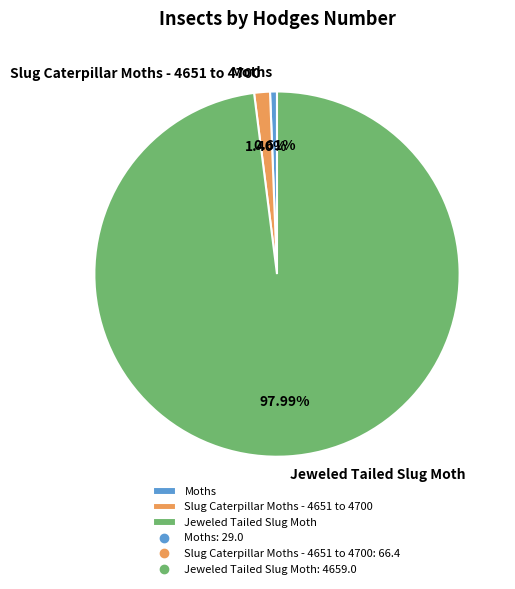

Which slice represents more than half of the pie?

Jeweled Tailed Slug Moth